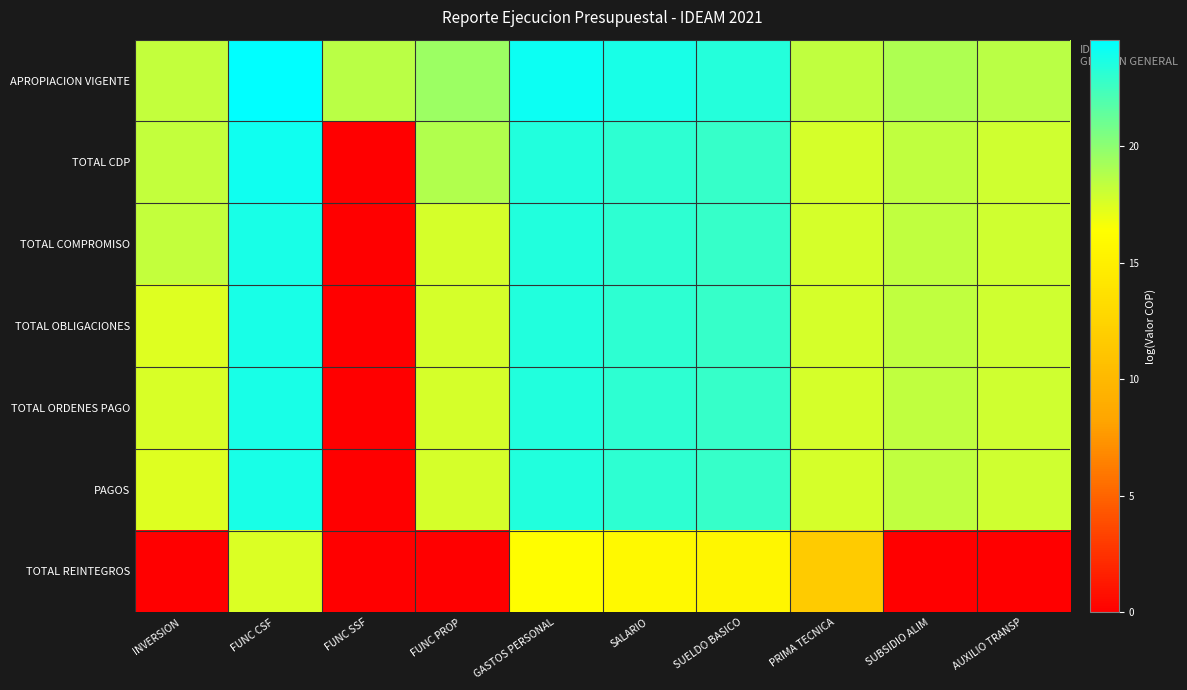

What is the spread (max minus min) of values at AUXILIO TRANSP?

18.6